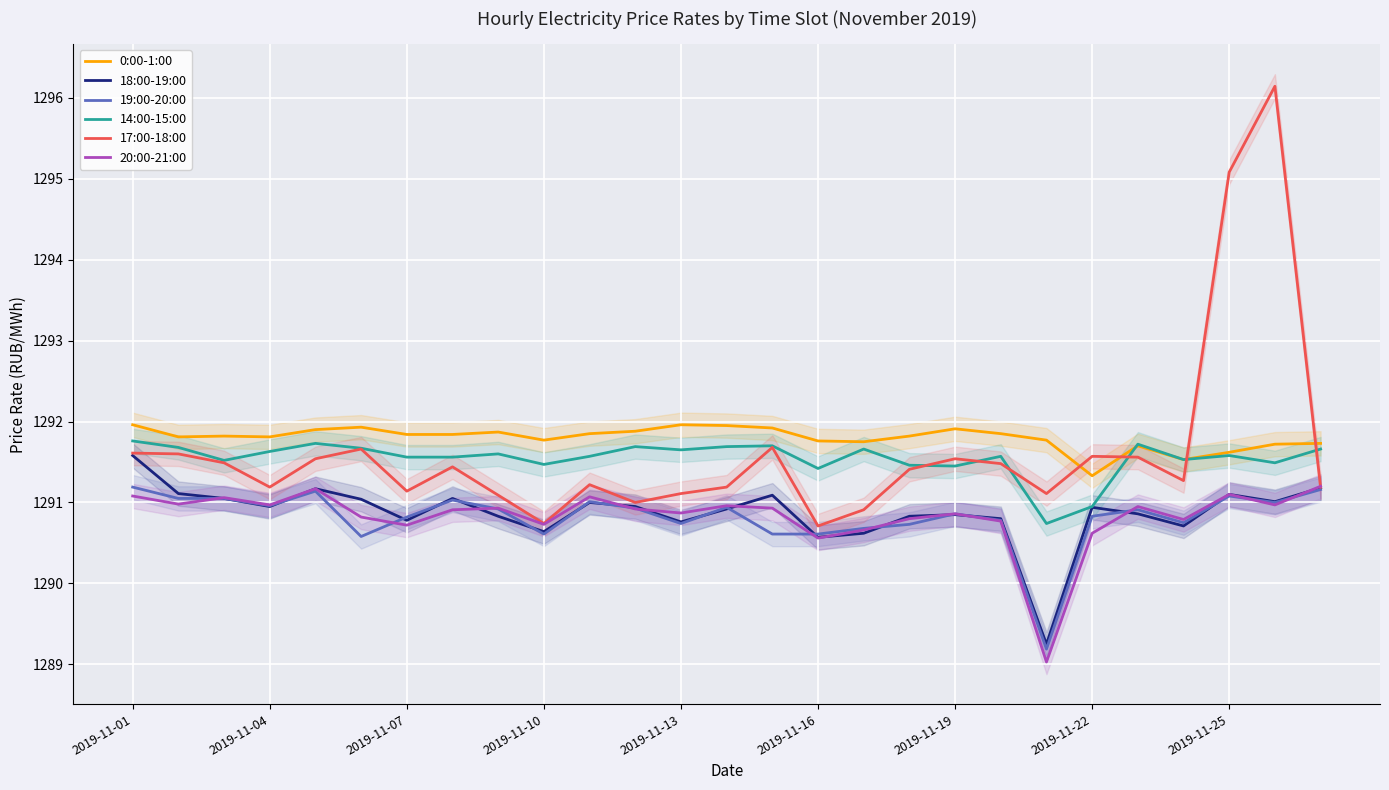

What are all the series names shown in the legend?

0:00-1:00, 18:00-19:00, 19:00-20:00, 14:00-15:00, 17:00-18:00, 20:00-21:00